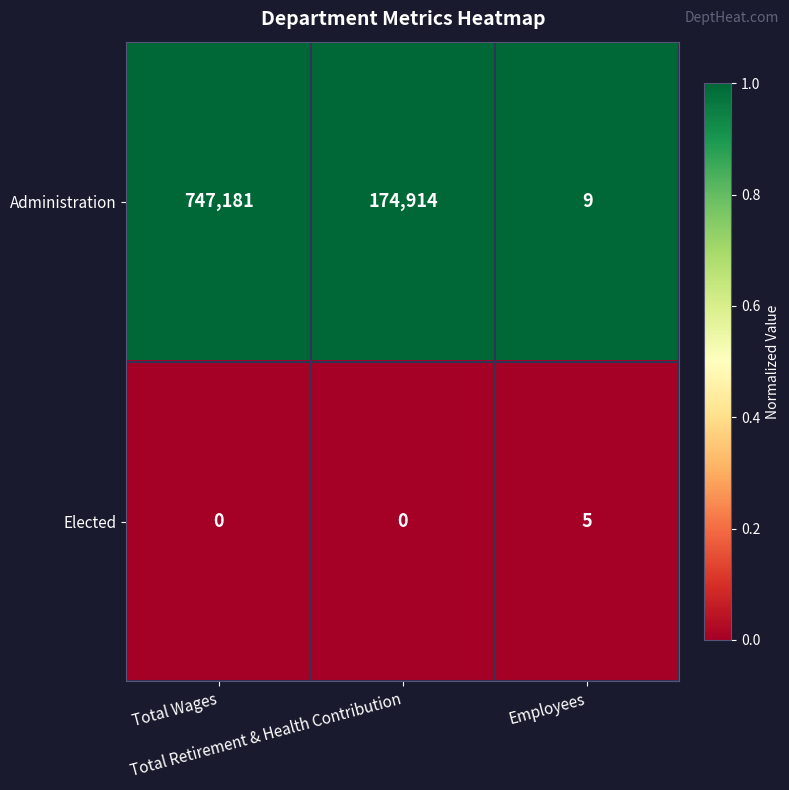

What is the difference between the highest and lowest values at Total Retirement & Health Contribution?

174914